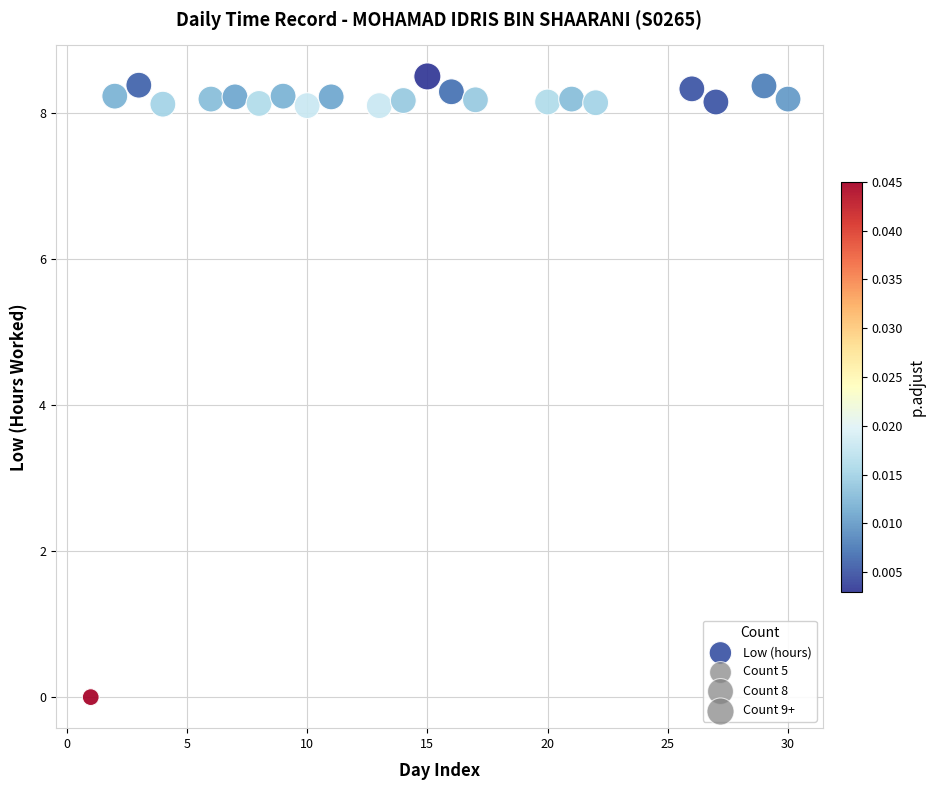

What is the range of X values (max minus min)?

29.0